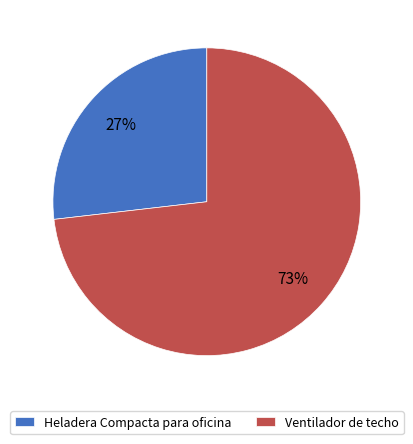

How many slices are in this pie chart?

2